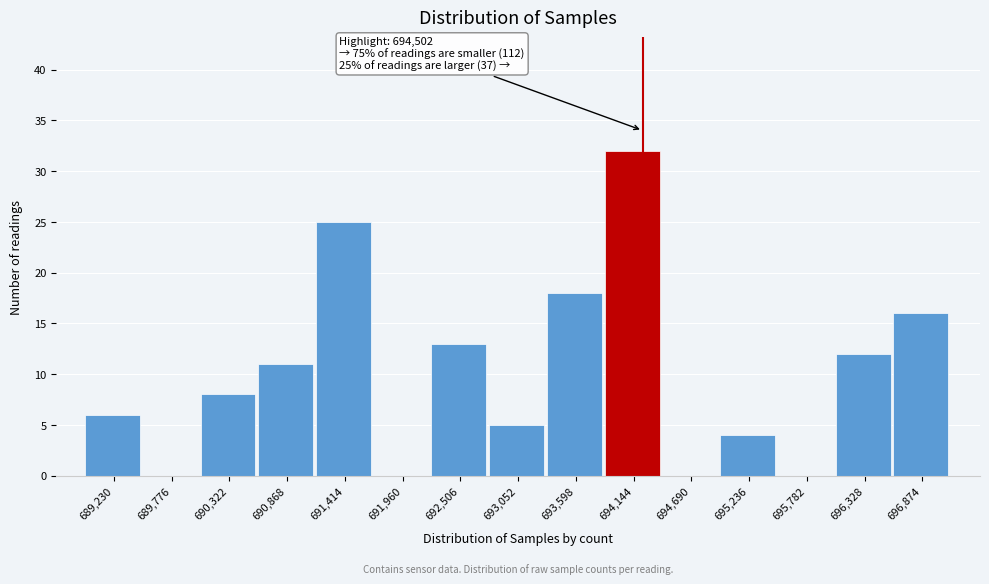

Reading left to right, extract all data points from this chart.

689,230=6	689,776=0	690,322=8	690,868=11	691,414=25	691,960=0	692,506=13	693,052=5	693,598=18	694,144=32	694,690=0	695,236=4	695,782=0	696,328=12	696,874=16